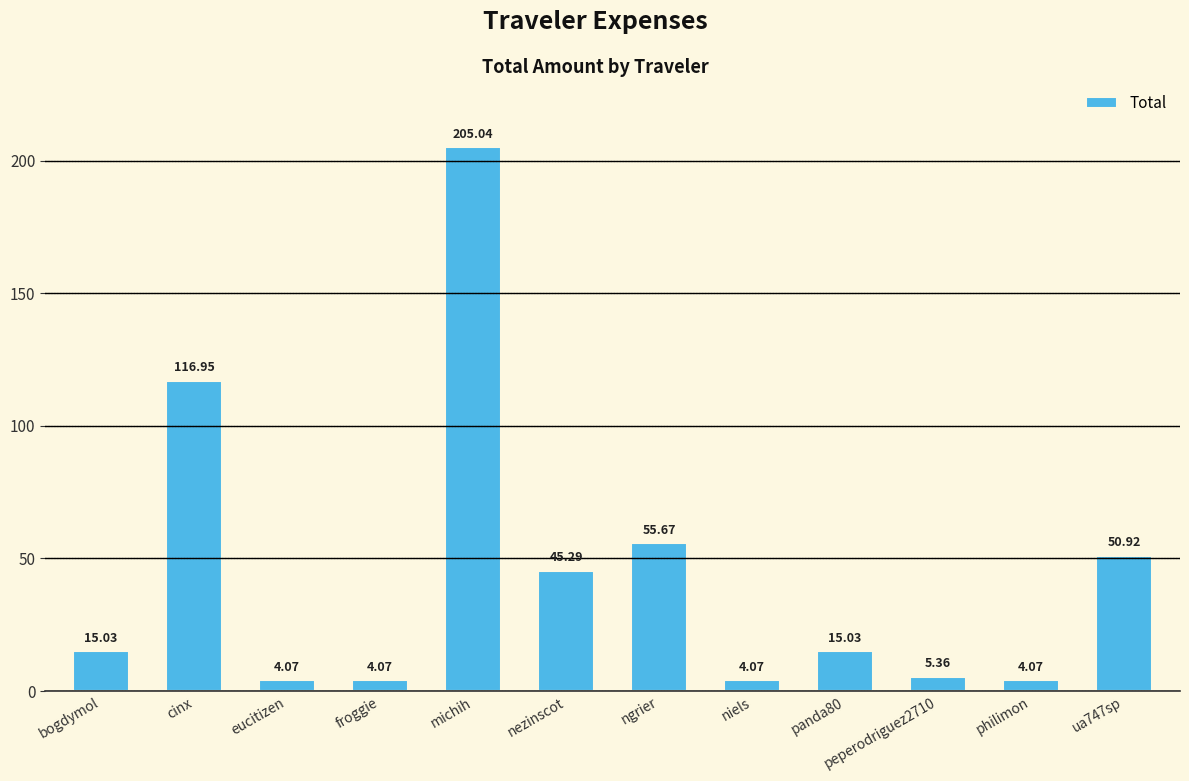

Where does the data first go above 15?

bogdymol